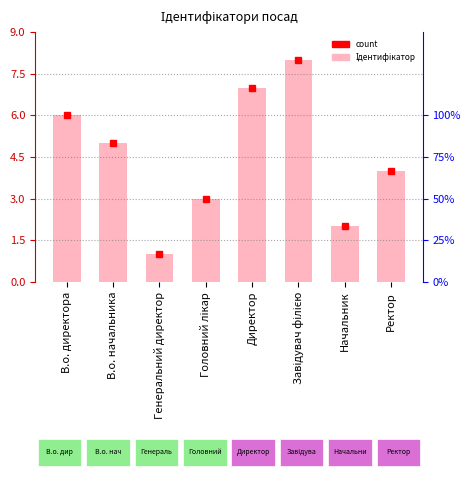

Reading left to right, extract all data points from this chart.

В.о. директора=6	В.о. начальника=5	Генеральний директор=1	Головний лікар=3	Директор=7	Завідувач філією=8	Начальник=2	Ректор=4